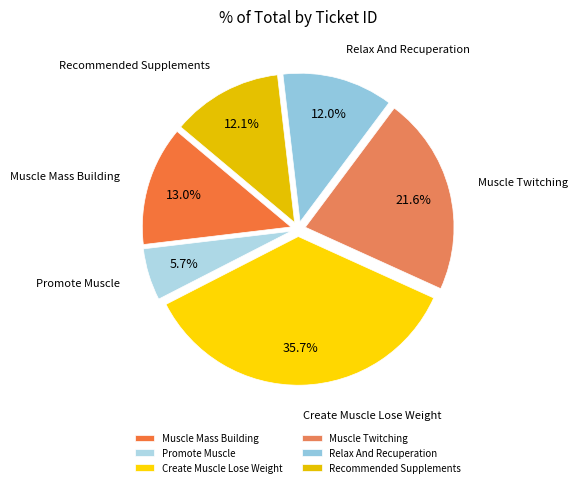

What is the smallest slice in the pie chart?

Promote Muscle